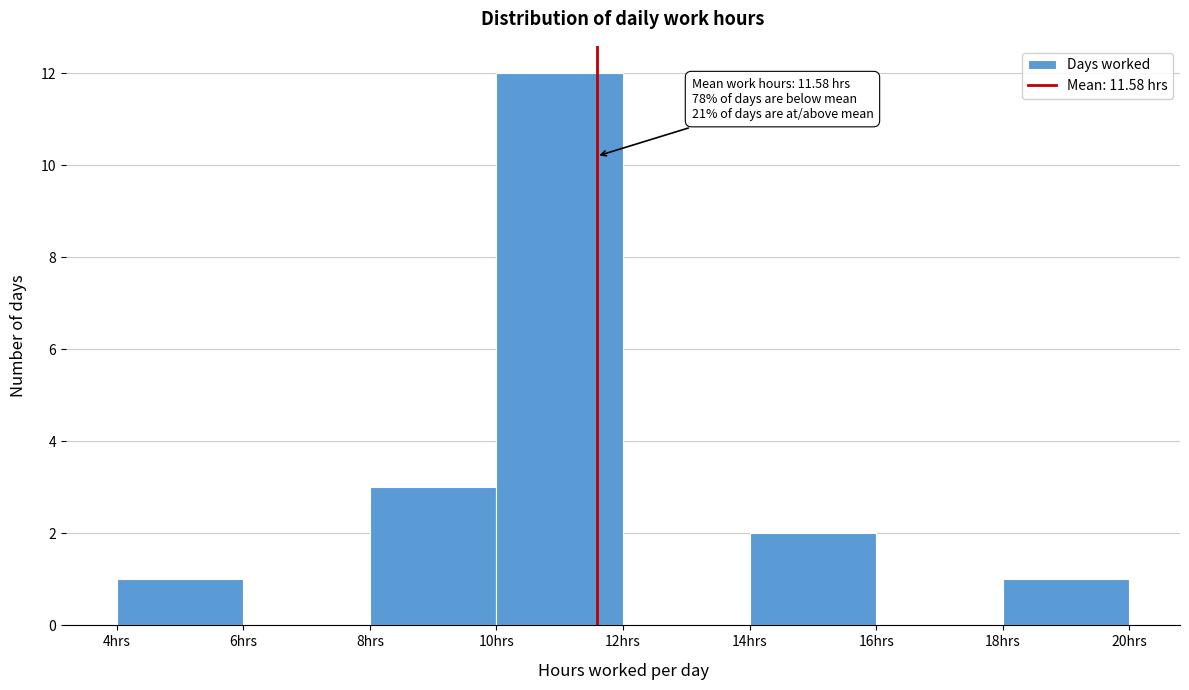

Which range on the x-axis has the tallest bar?

10 to 12